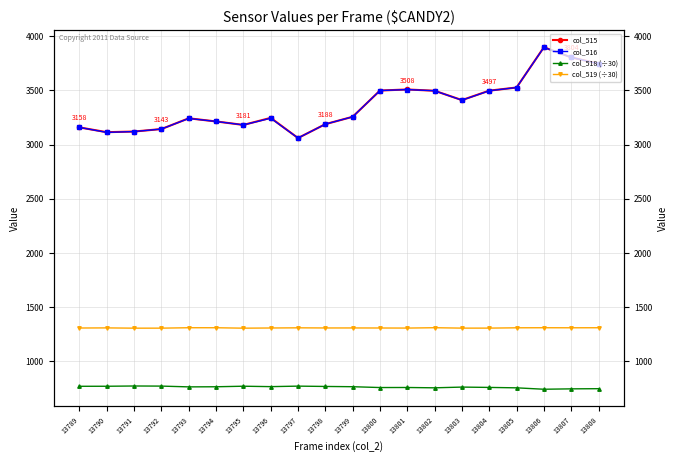

Where is the first local maximum for col_518 (÷30)?

13791